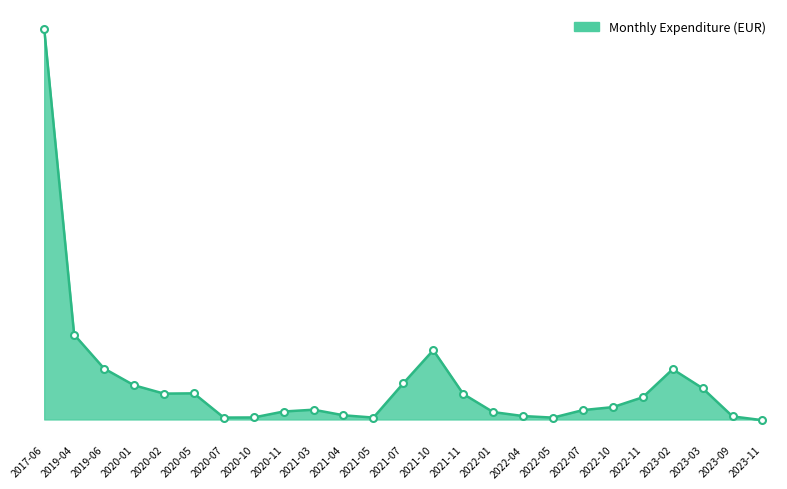

List the labels in order of value, smallest first.

2023-11, 2022-05, 2021-05, 2020-07, 2020-10, 2023-09, 2022-04, 2021-04, 2022-01, 2020-11, 2022-07, 2021-03, 2022-10, 2022-11, 2021-11, 2020-02, 2020-05, 2023-03, 2020-01, 2021-07, 2023-02, 2019-06, 2021-10, 2019-04, 2017-06